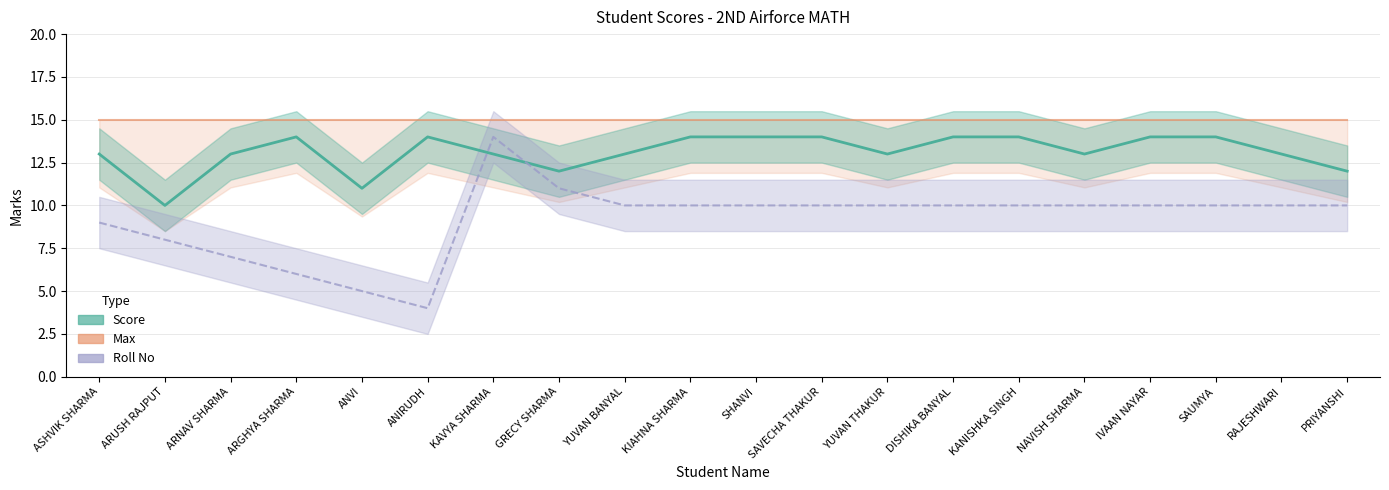

What is the minimum value for Roll No?

4